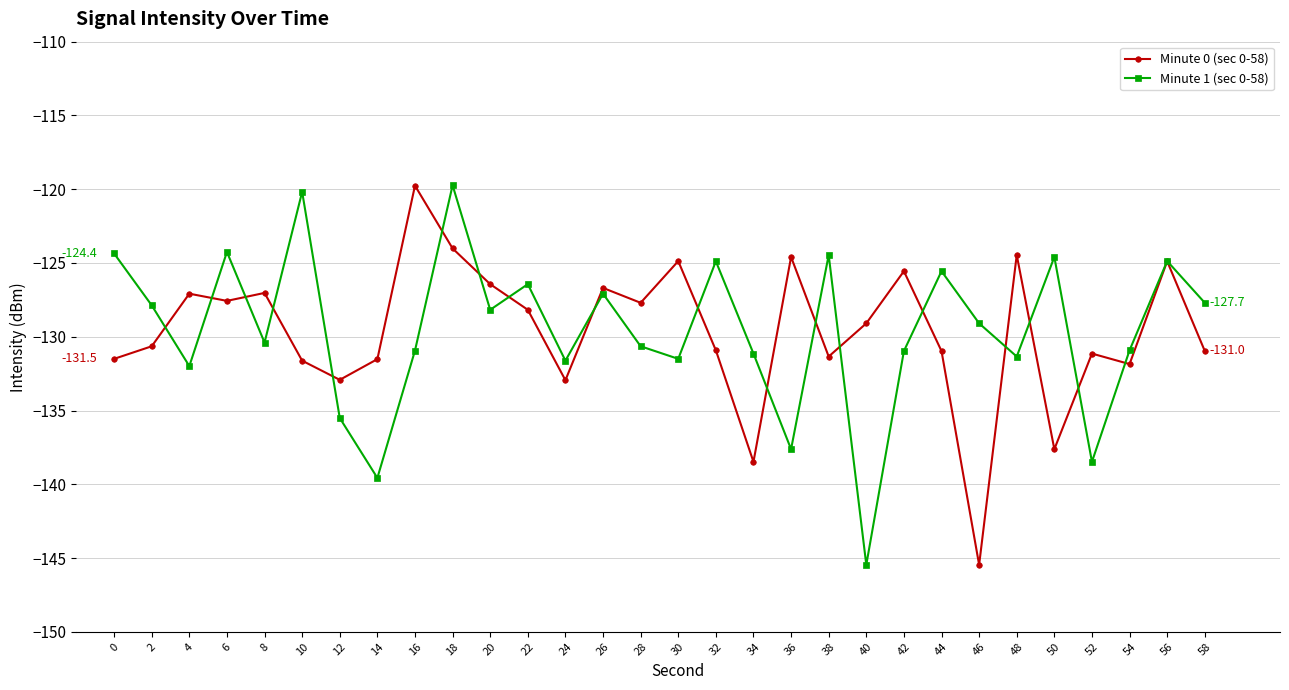

True or false: Minute 0 (sec 0-58) has a value of -124.9 at 56.

True